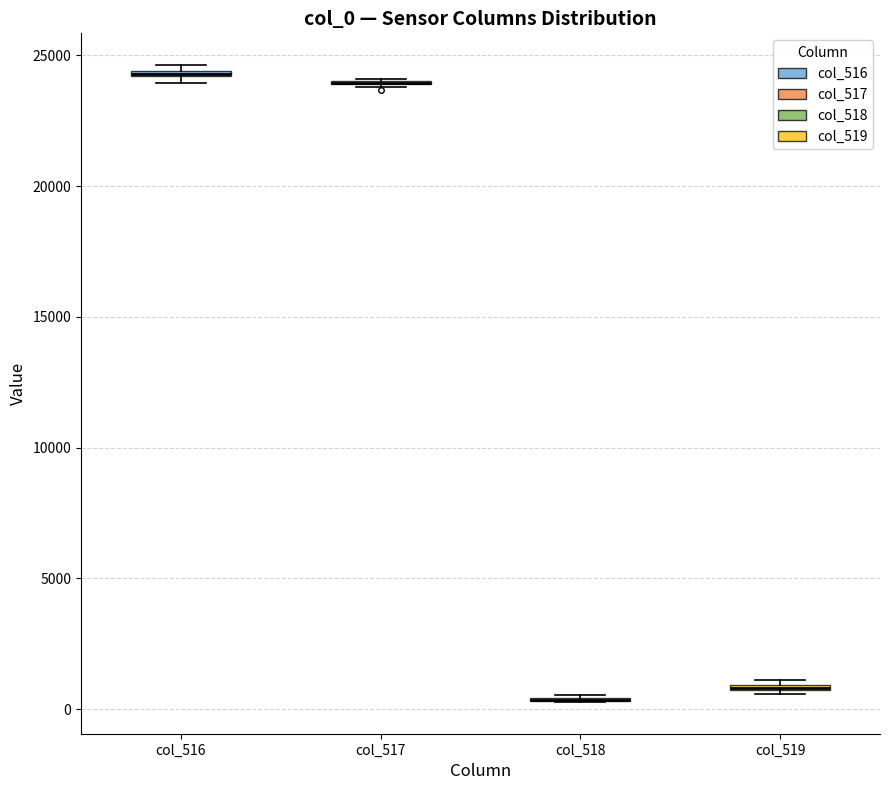

Where is the lower edge of the box for col_519 on the y-axis? The values are not printed on the chart, so give them approximately, as read against the axis.

500